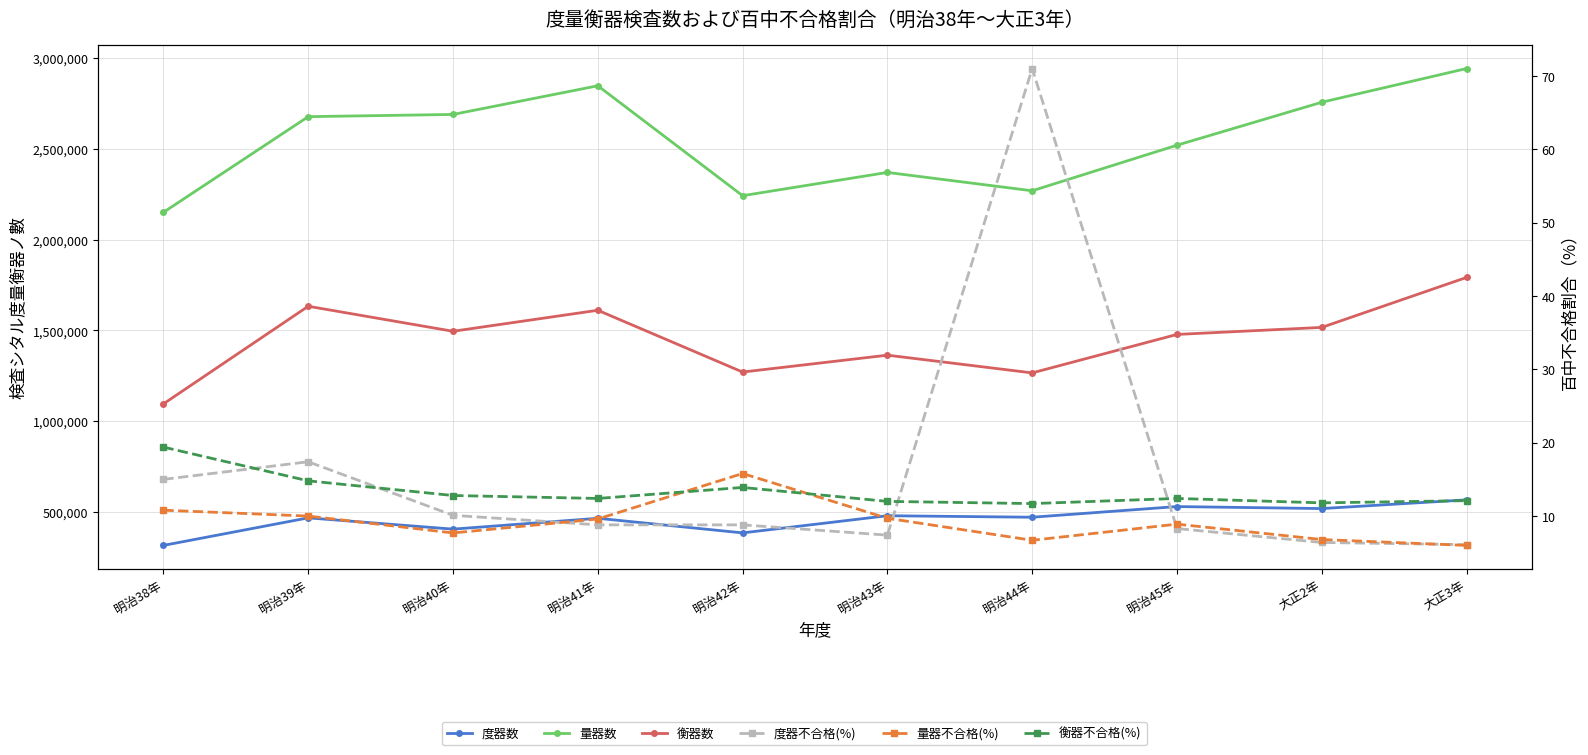

What is the label of the 10th point from the right?

明治38年